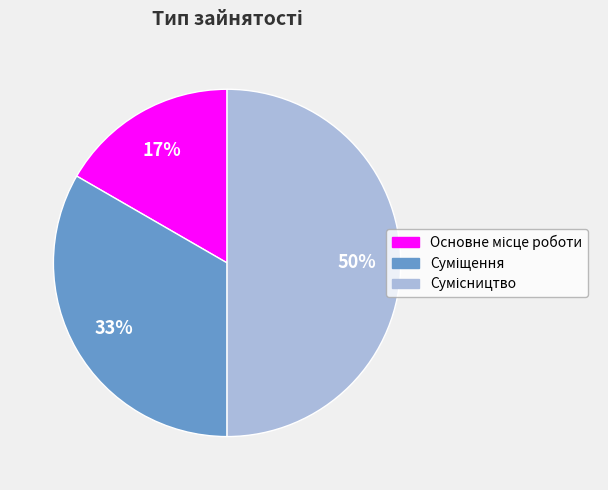

To the nearest percent, what is the difference between the largest and smallest slice percentages?

33%